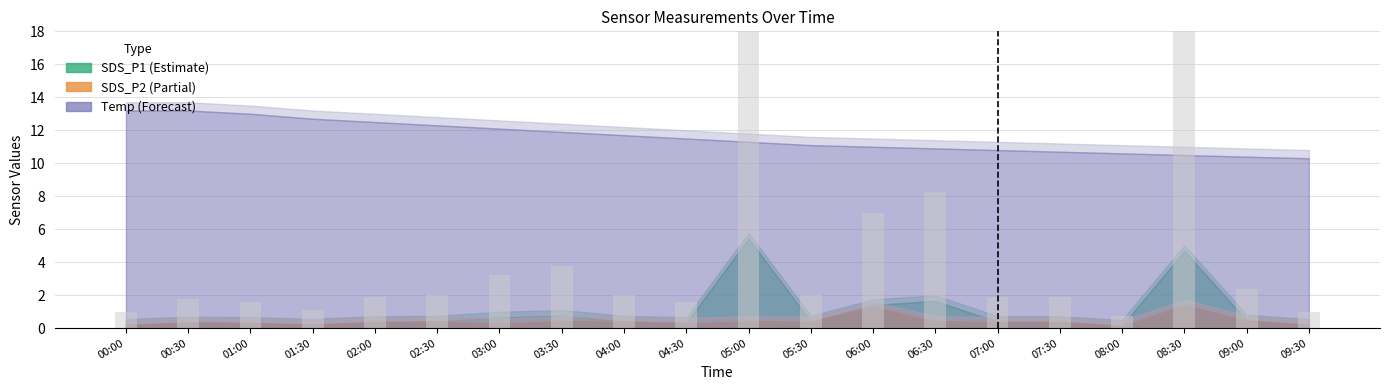

What is the difference between the values at 06:00 and 06:30?

1.2